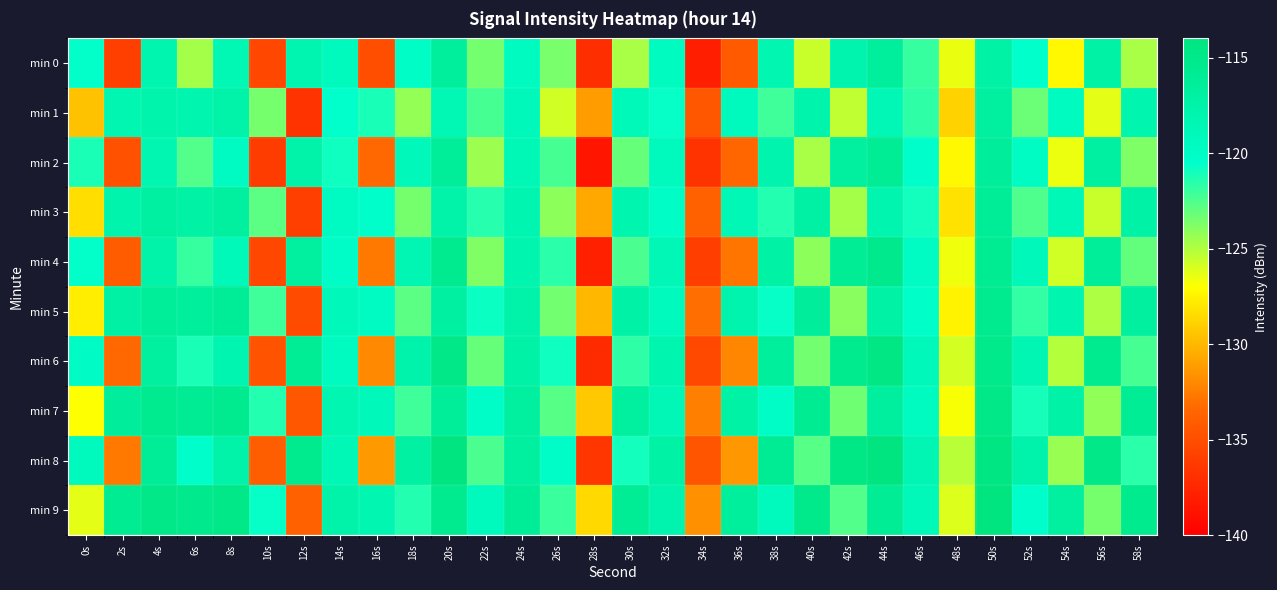

What is the maximum value shown in the chart?

-113.8